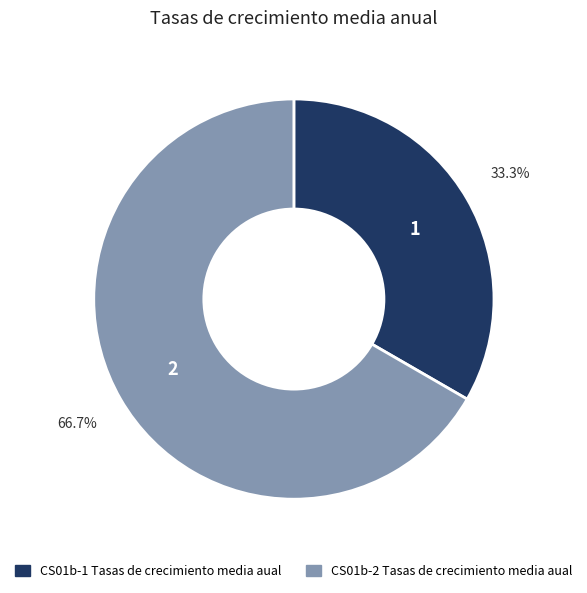

Is it true that CS01b-2 Tasas de crecimiento media aual is 67% of the pie?

True